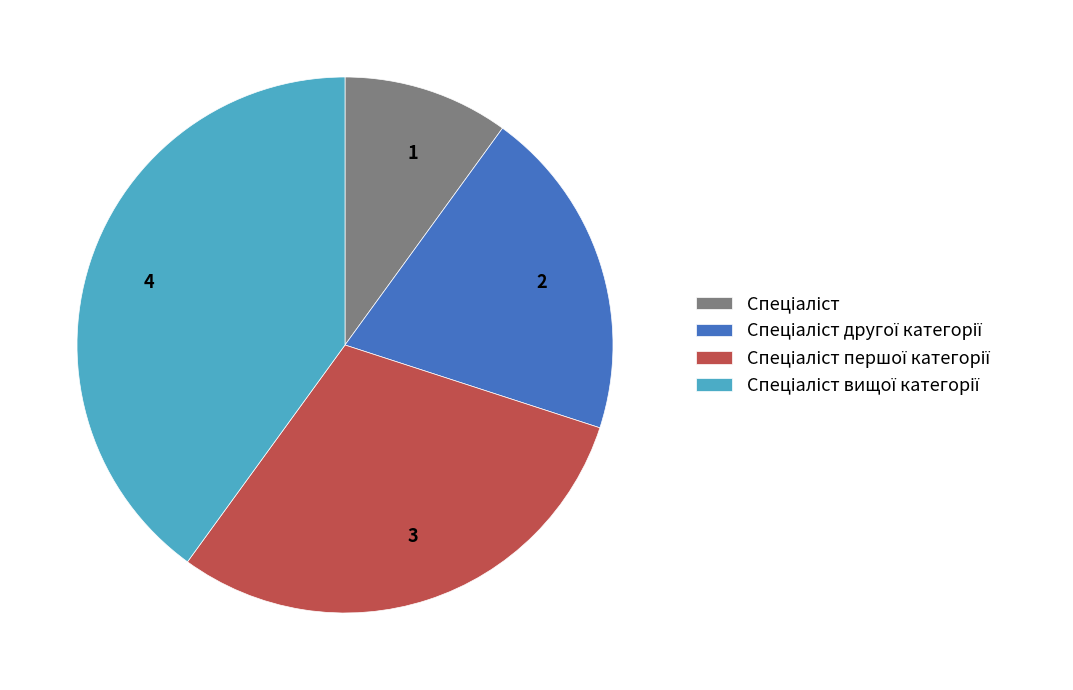

Combined, do 4 and 3 account for over 50%?

Yes